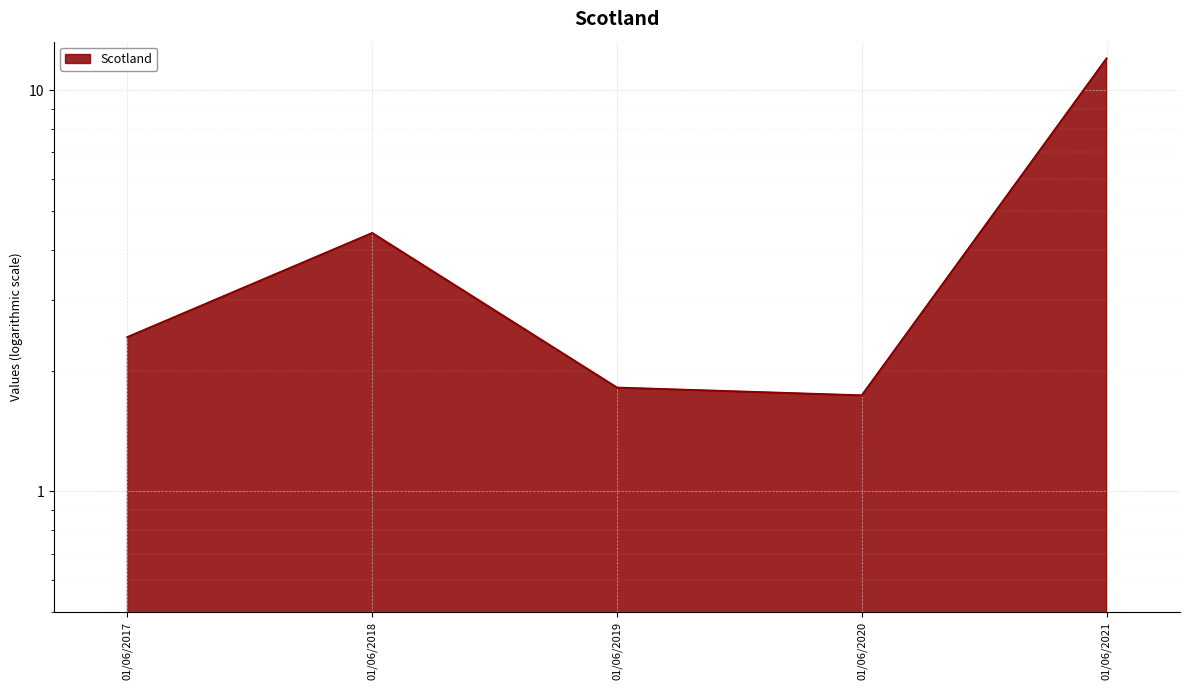

What value does the data have at 01/06/2018?

4.4